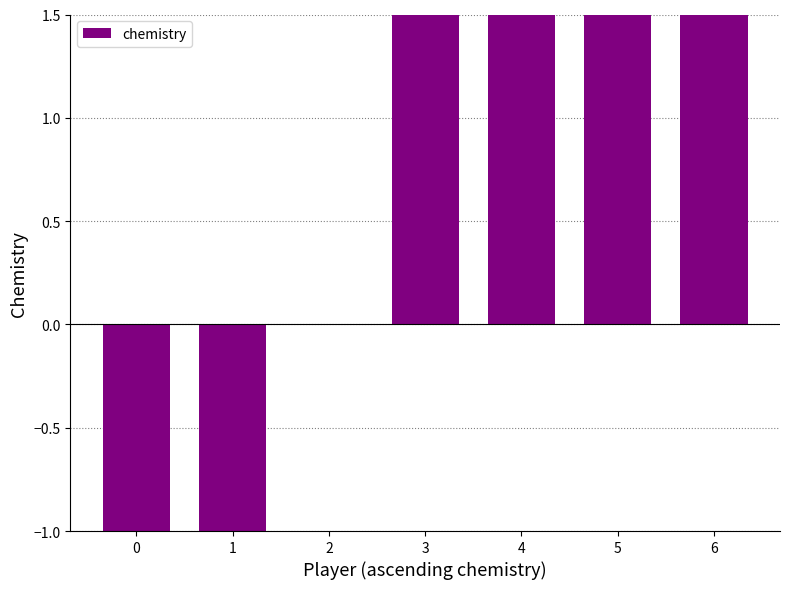

The chart shows a value of -1 at 0. True or false?

True